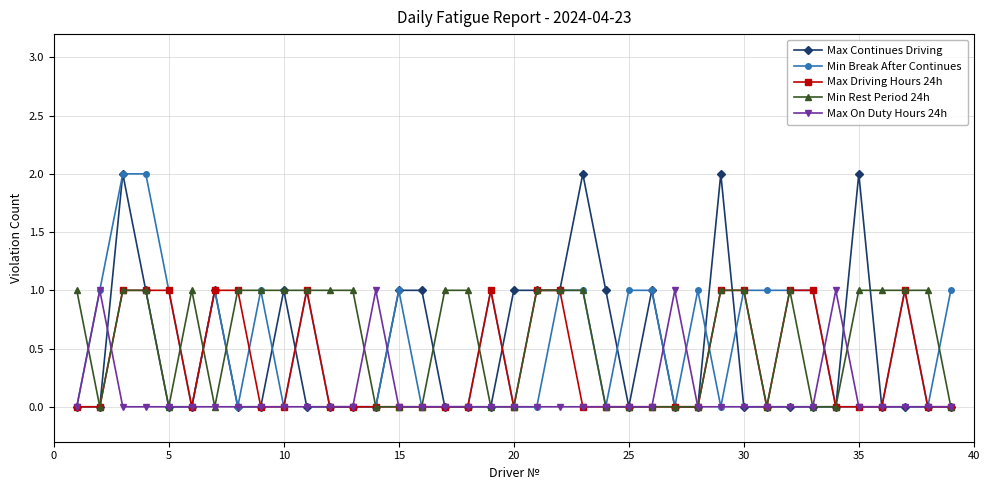

How many categories are shown in the chart?

39